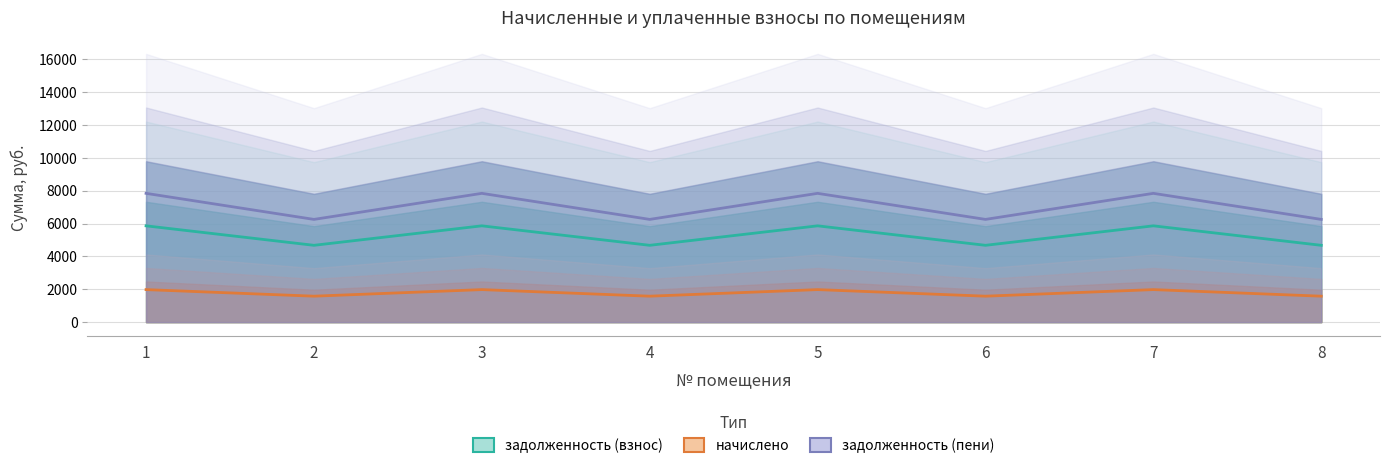

True or false: задолженность (пени) and начислено intersect in this chart.

False